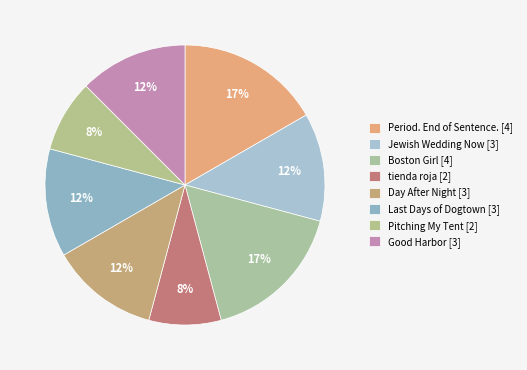

How many segments does this pie chart have?

8